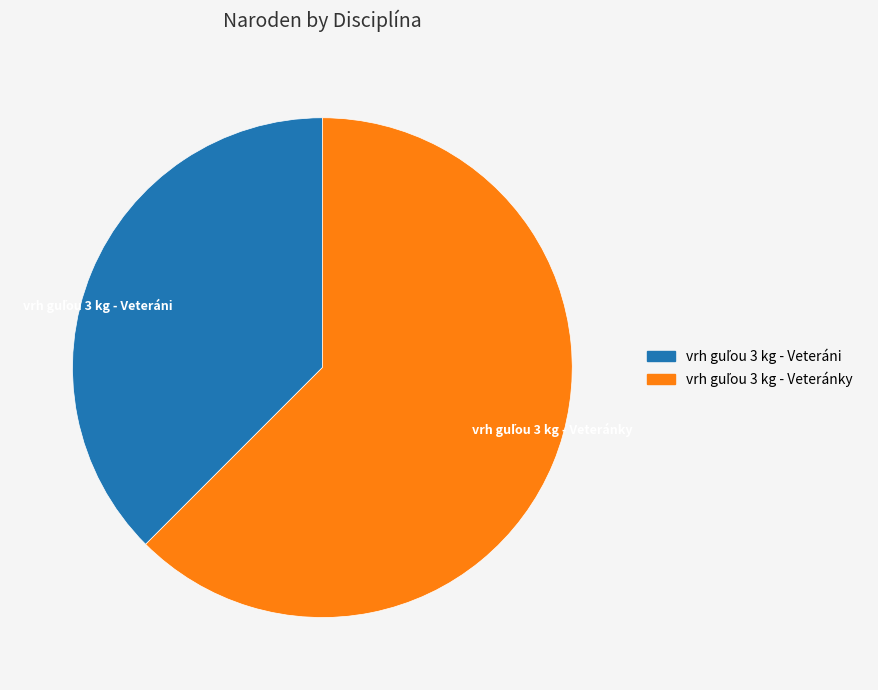

Is there any slice that represents more than half of the pie?

Yes